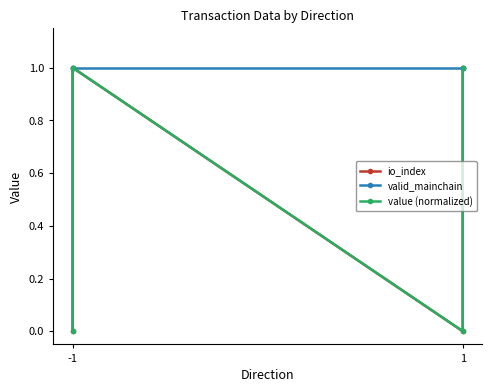

At which category does the chart reach its minimum across all series?

-1